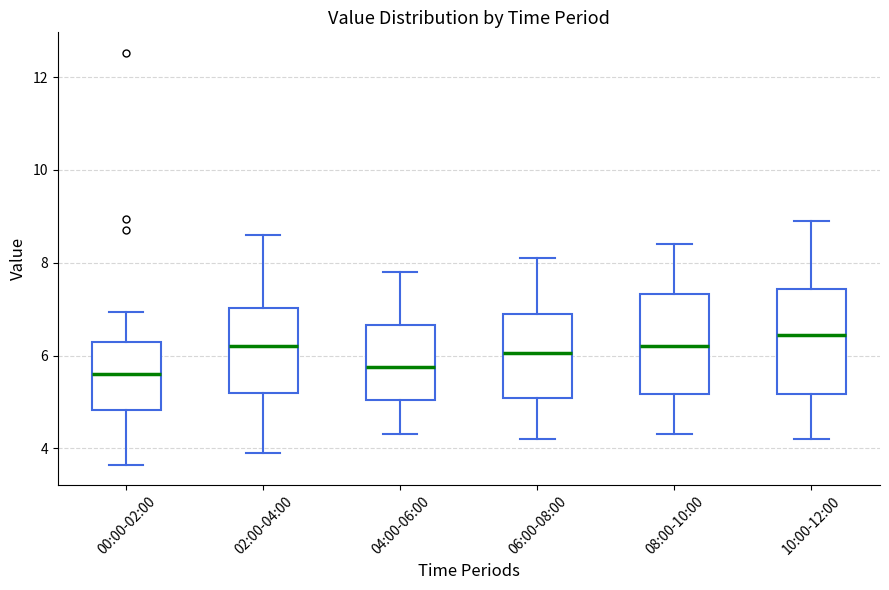

Where is the lower edge of the box for 00:00-02:00 on the y-axis? The values are not printed on the chart, so give them approximately, as read against the axis.

4.8